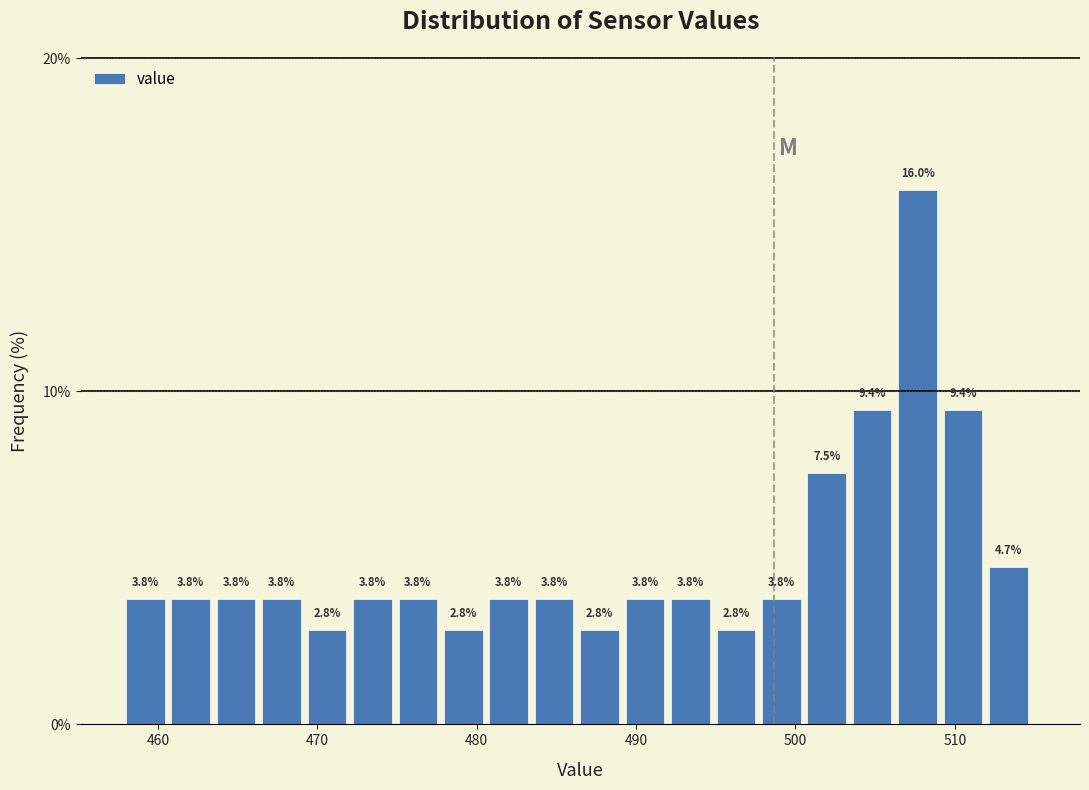

Around what value on the x-axis is the tallest bar? Give the approximate position of its centre, as read against the axis.

508